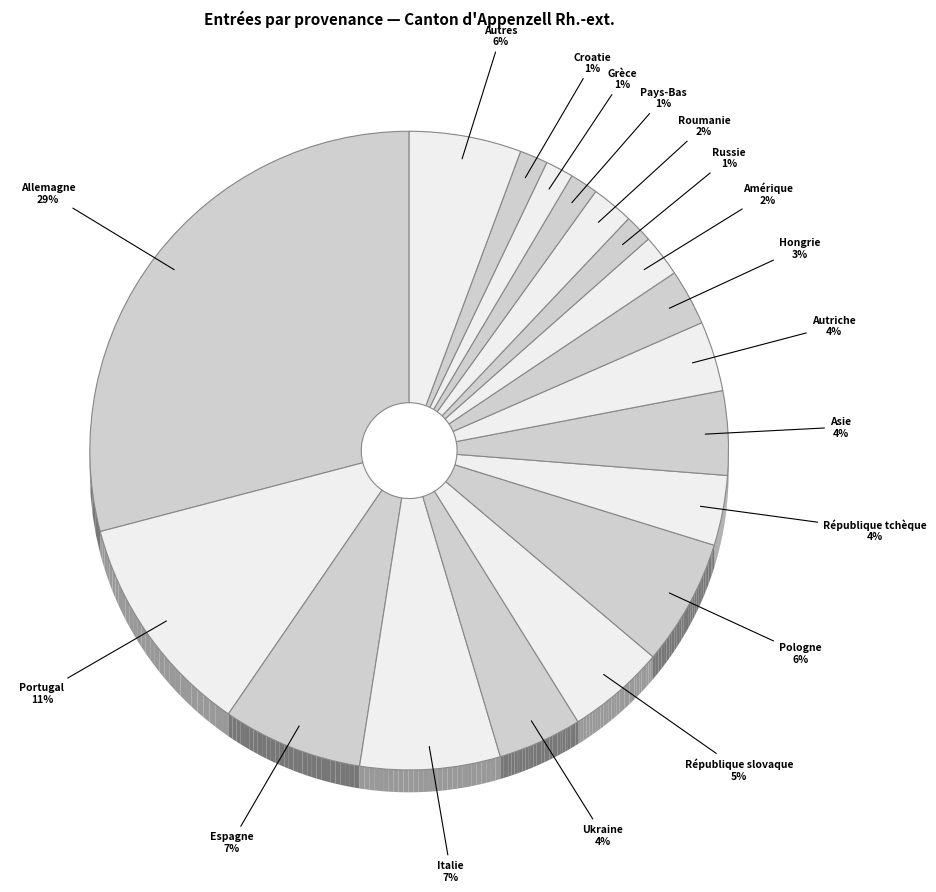

What is the largest slice in the pie chart?

Allemagne